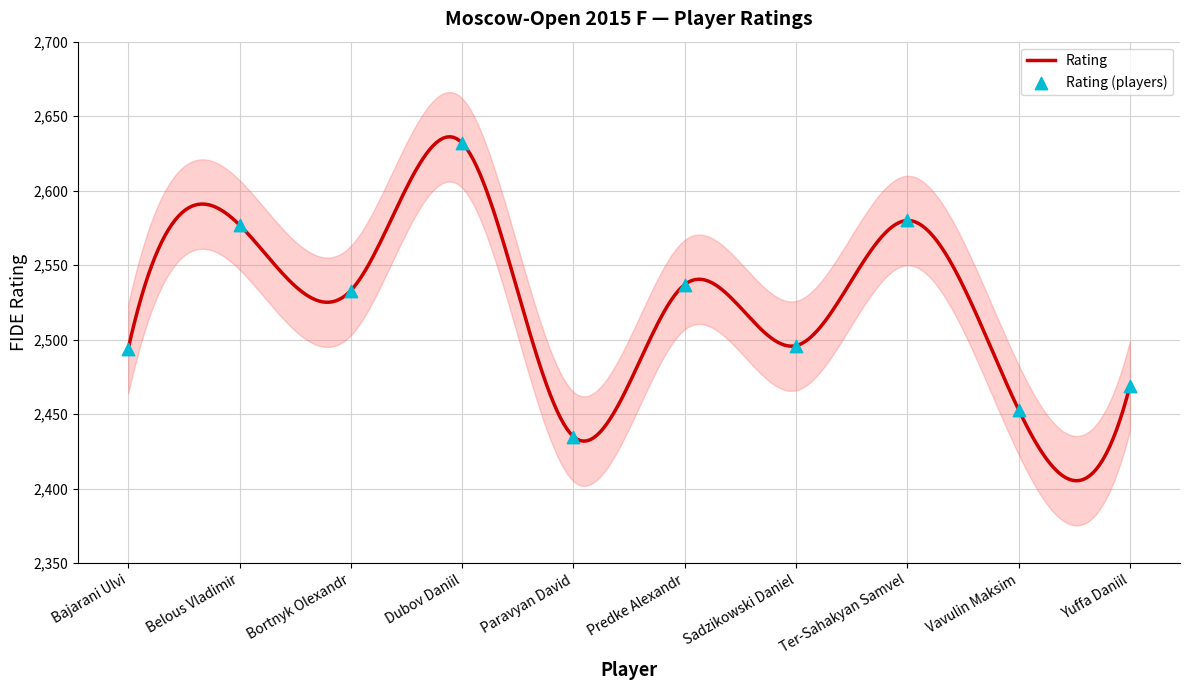

What is the change in value from Dubov Daniil to Vavulin Maksim?

-179